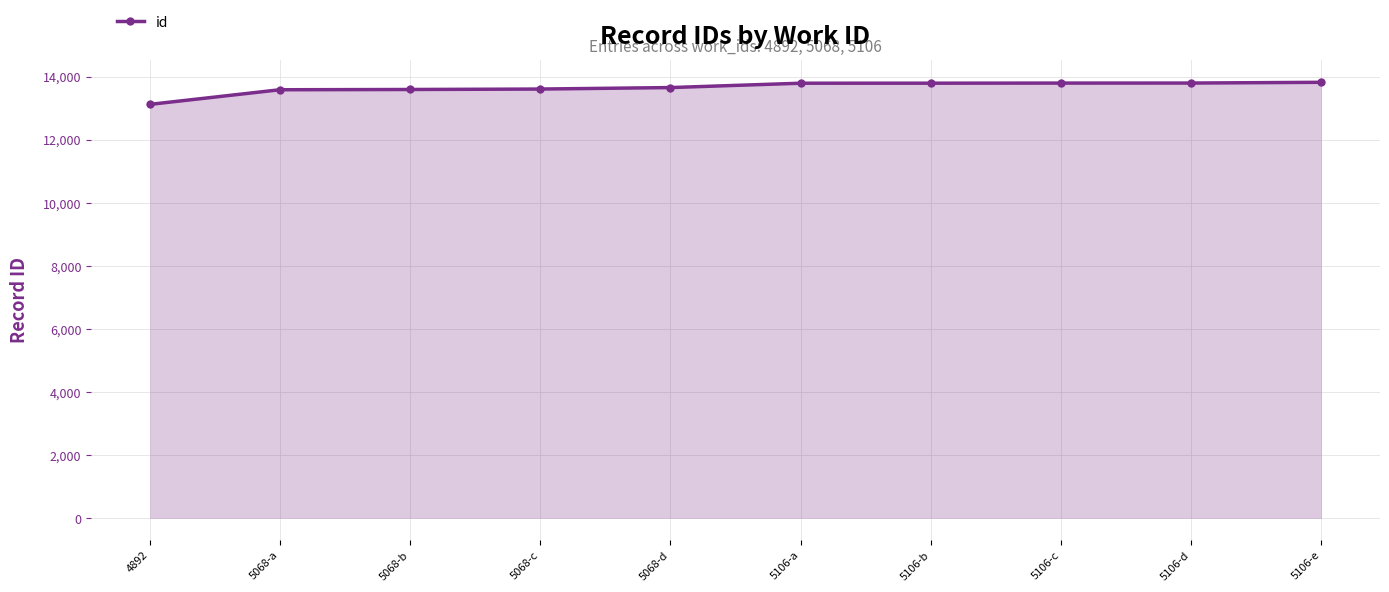

What value does the data have at 5106-d, to the nearest 50?

13800